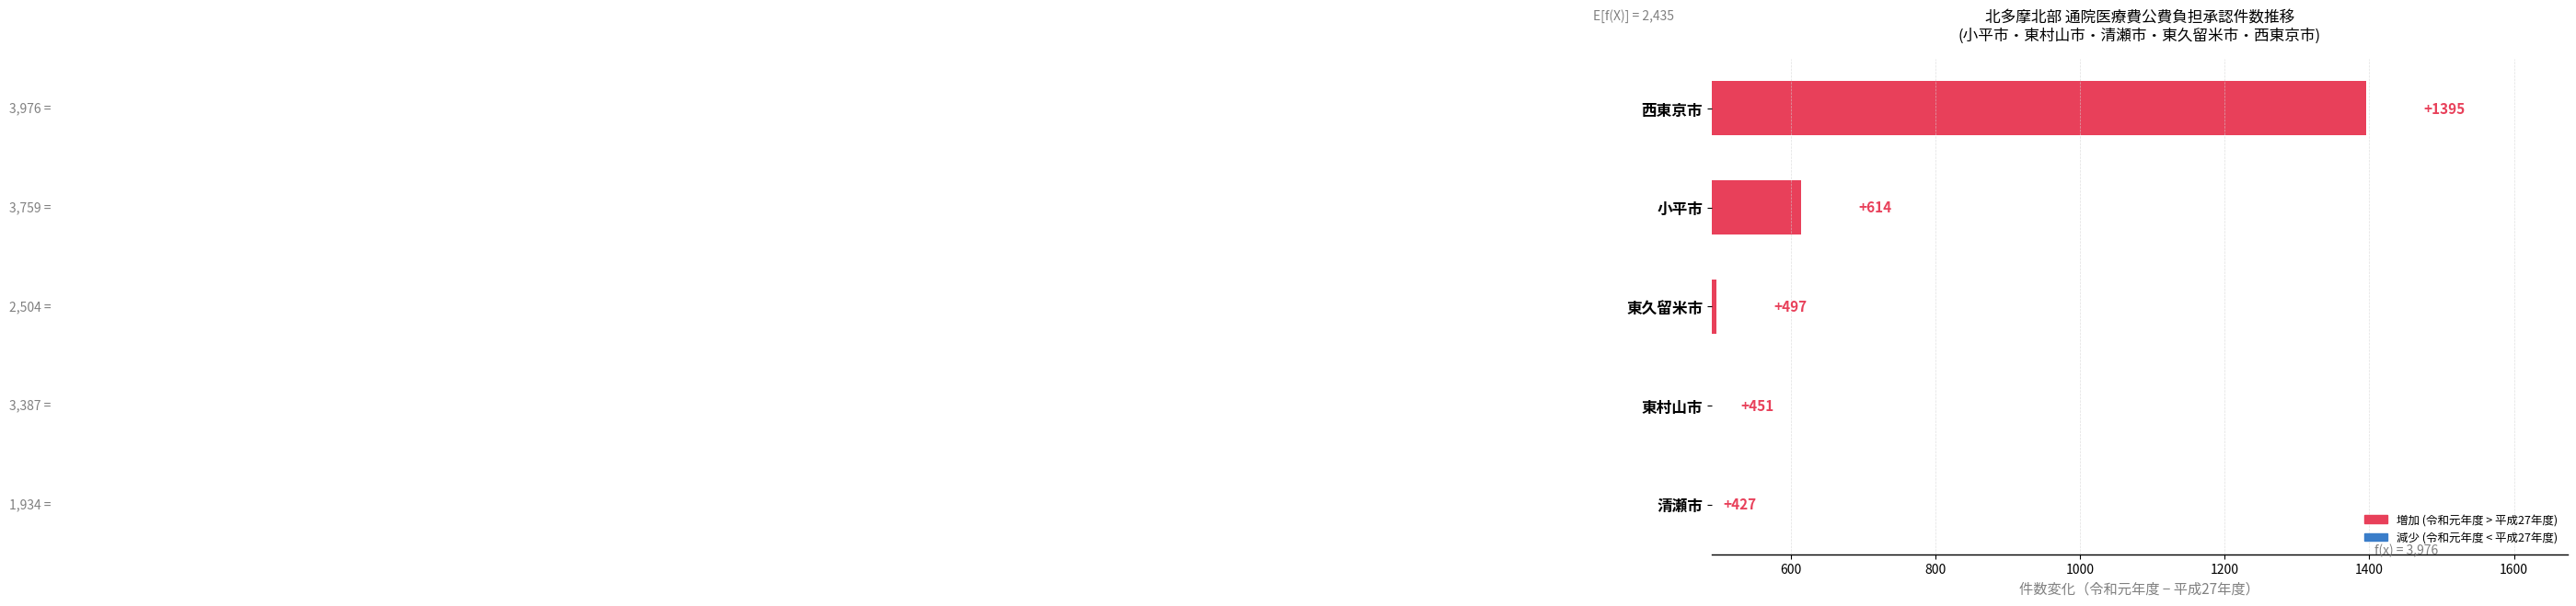

What is the sum of the 平成27年度 (2015年度) values at 西東京市 and 清瀬市?

4088